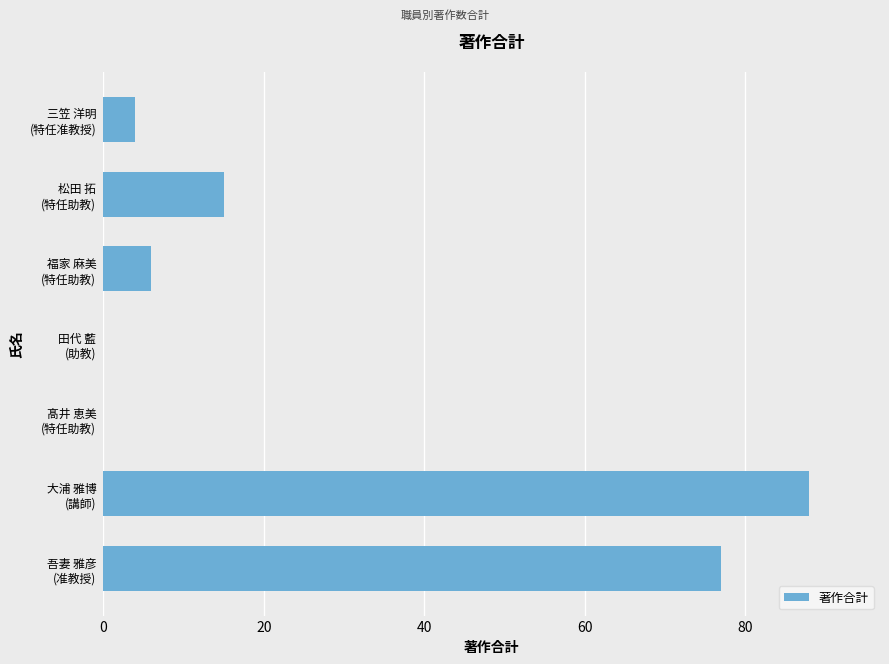

What is the greatest value displayed?

88